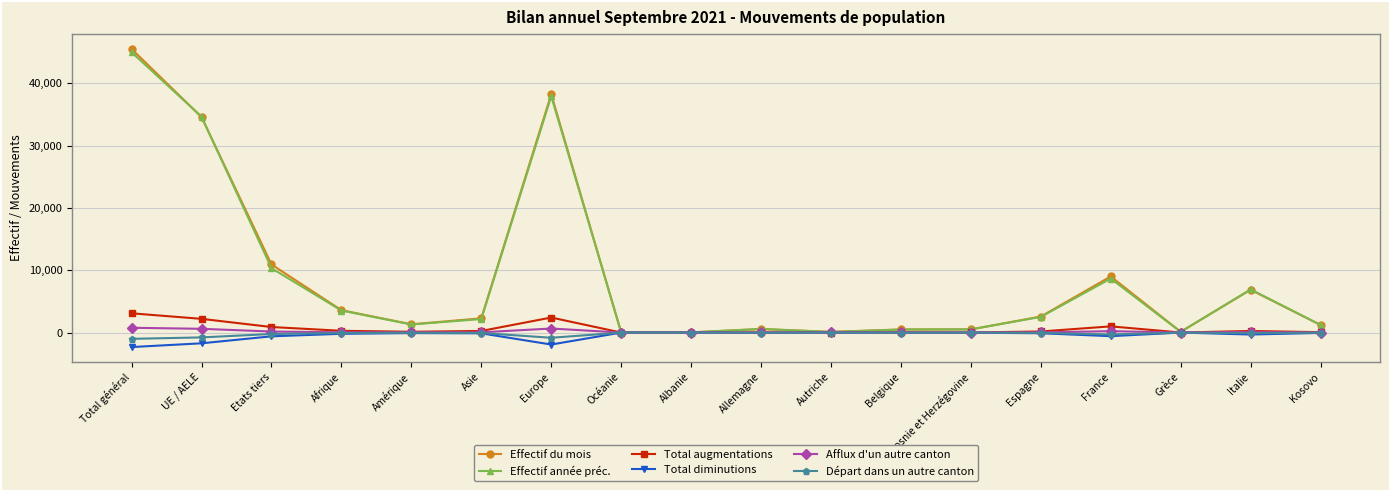

Which series has the largest range (max minus min)?

Effectif du mois